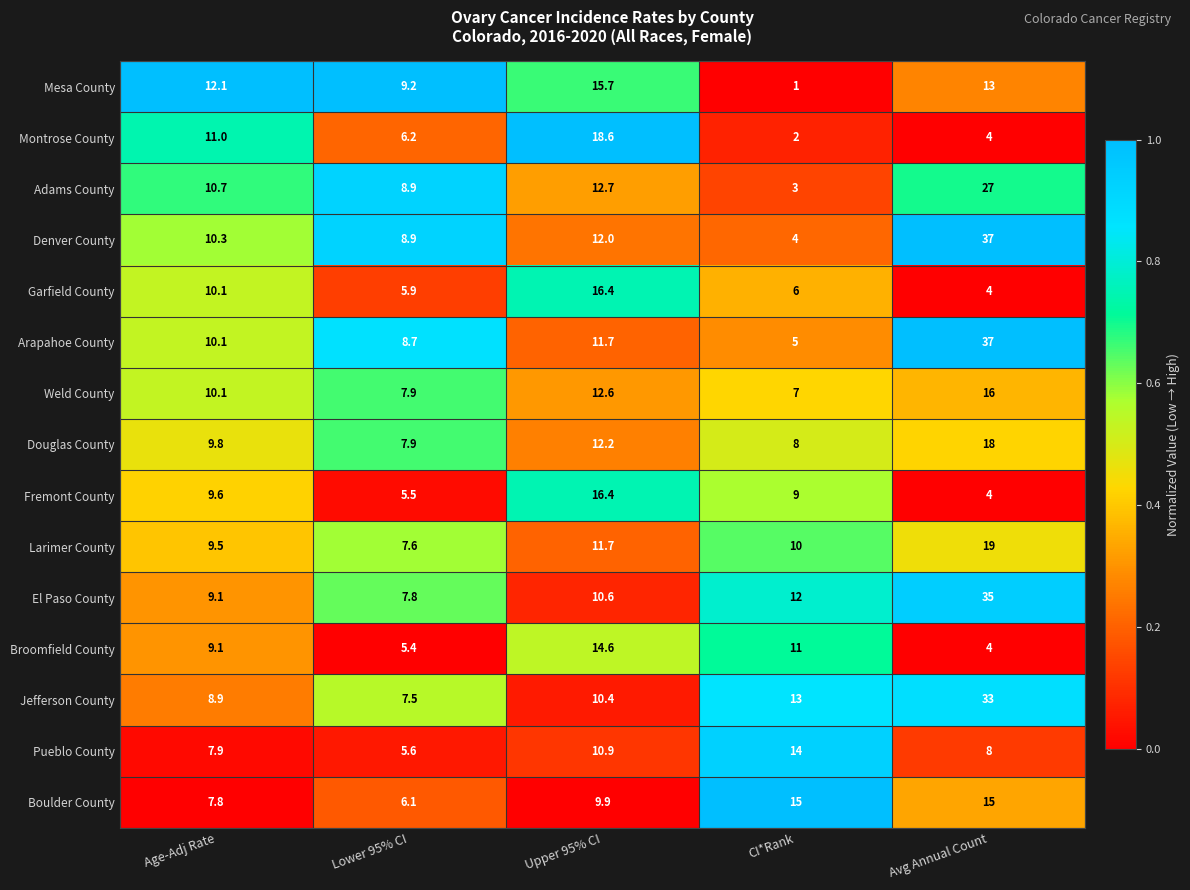

What is the greatest value displayed?

37.0